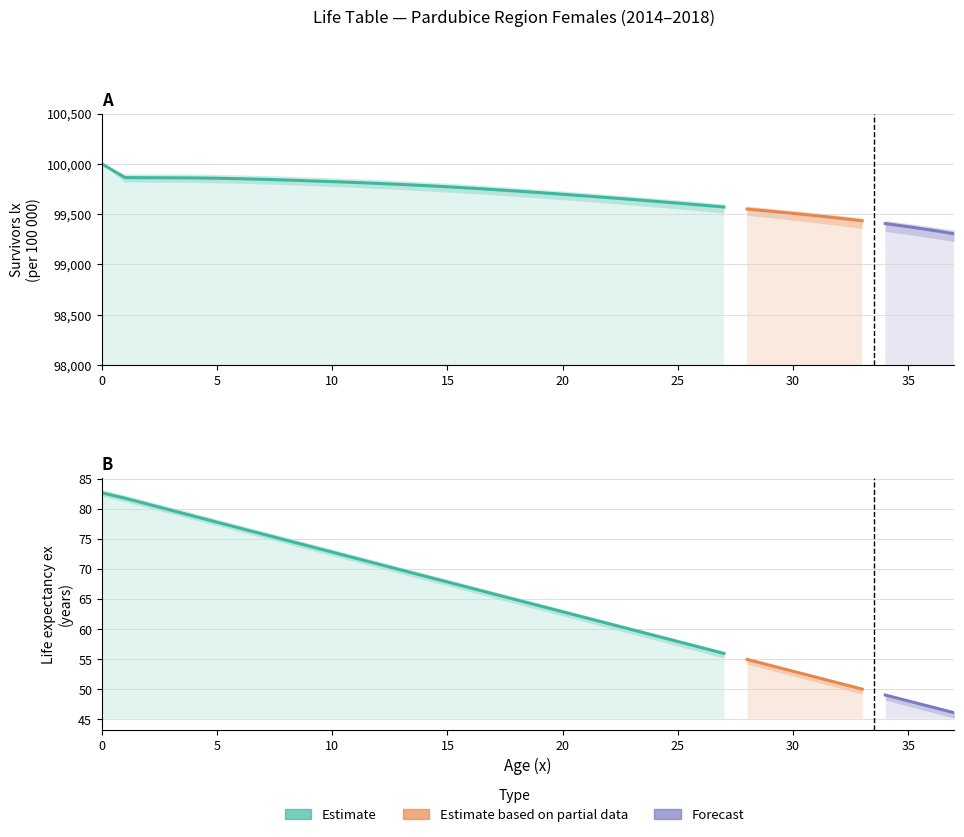

What is the sum of the lx_lower values at 34 and 5?

199141.0